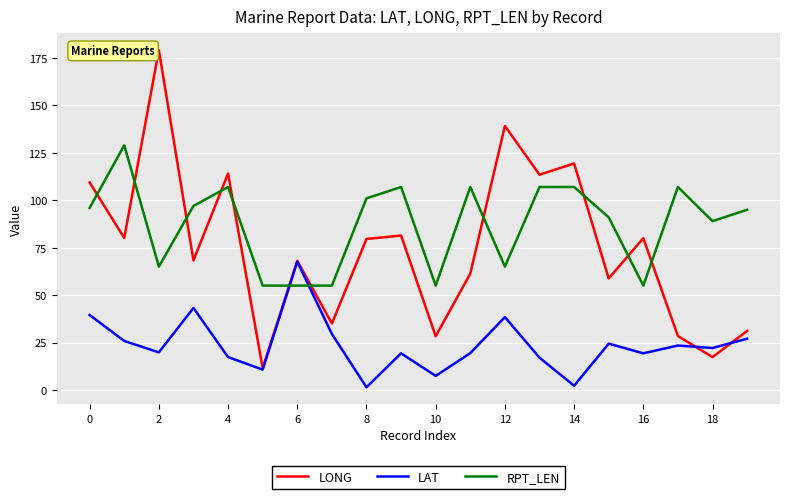

Which series has the largest total across all categories?

RPT_LEN